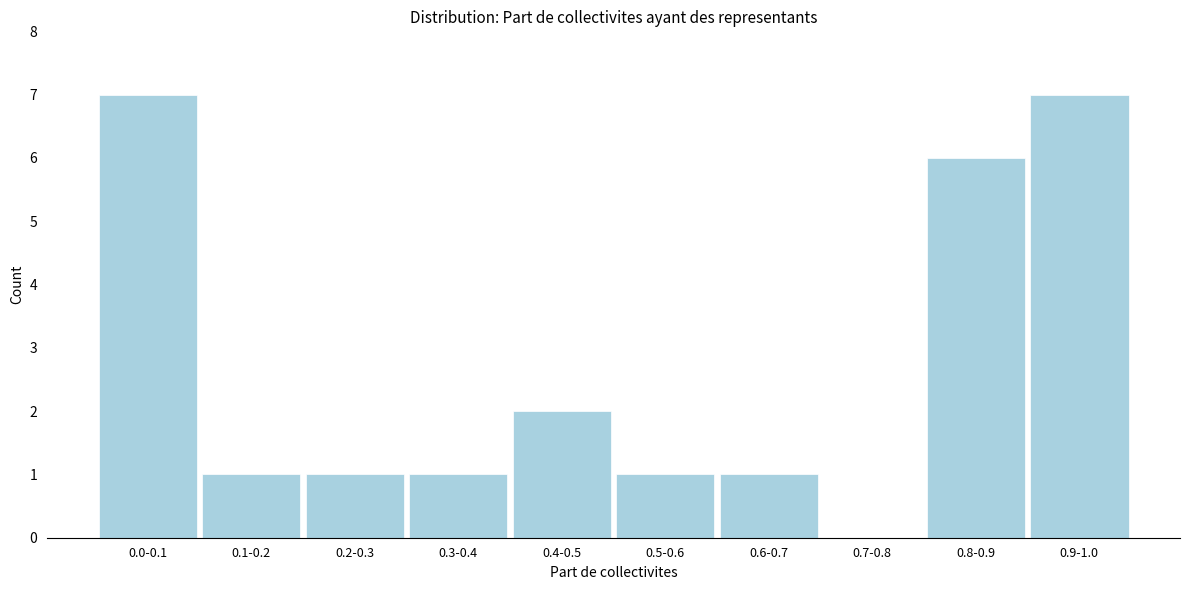

Reading left to right, list all the values displayed in this chart.

0.0-0.1=7	0.1-0.2=1	0.2-0.3=1	0.3-0.4=1	0.4-0.5=2	0.5-0.6=1	0.6-0.7=1	0.7-0.8=0	0.8-0.9=6	0.9-1.0=7